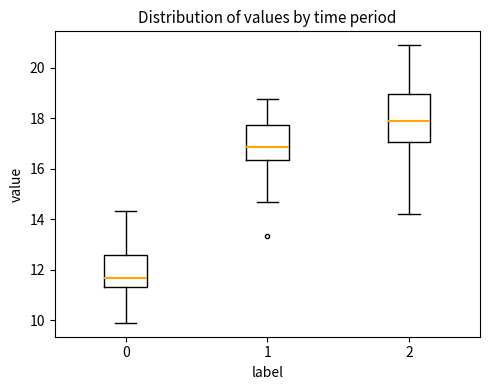

Where does the lower whisker of the box at x = 1 end on the y-axis? The values are not printed on the chart, so give them approximately, as read against the axis.

14.8